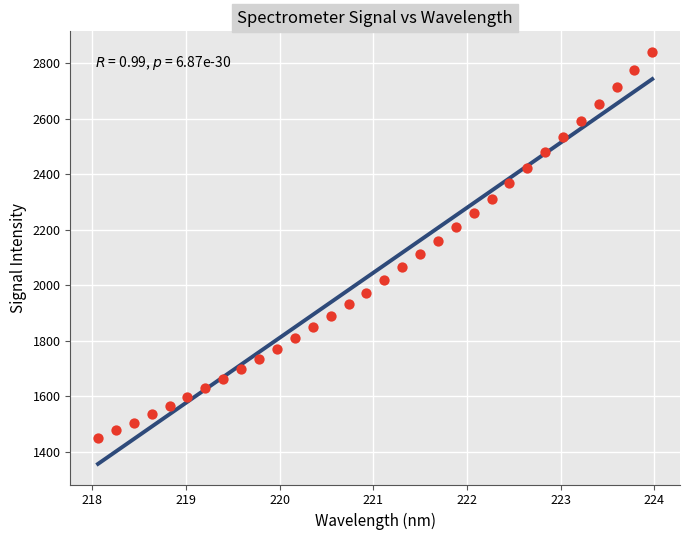

What is the range of Y values (max minus min)?

1391.2